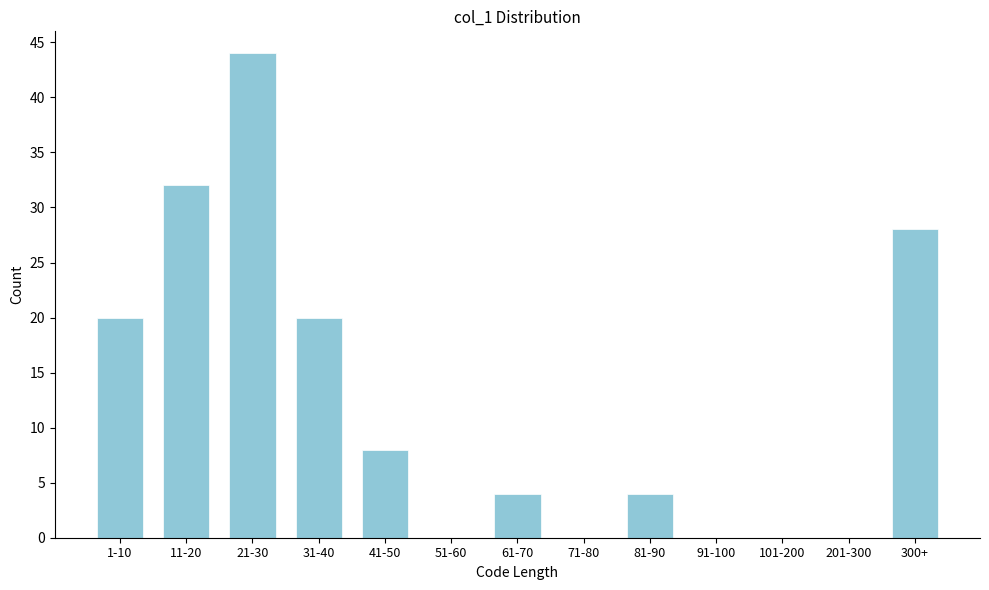

Reading right to left, what are all the values shown in this chart?

300+=28	201-300=0	101-200=0	91-100=0	81-90=4	71-80=0	61-70=4	51-60=0	41-50=8	31-40=20	21-30=44	11-20=32	1-10=20